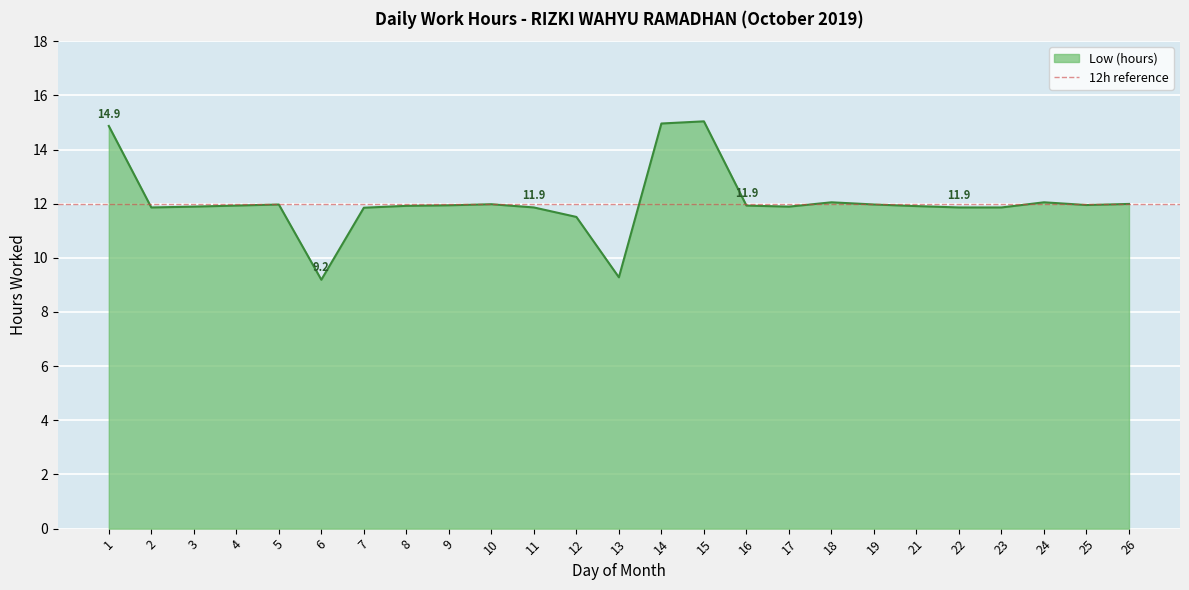

What is the value of the 23rd point from the left?

12.1